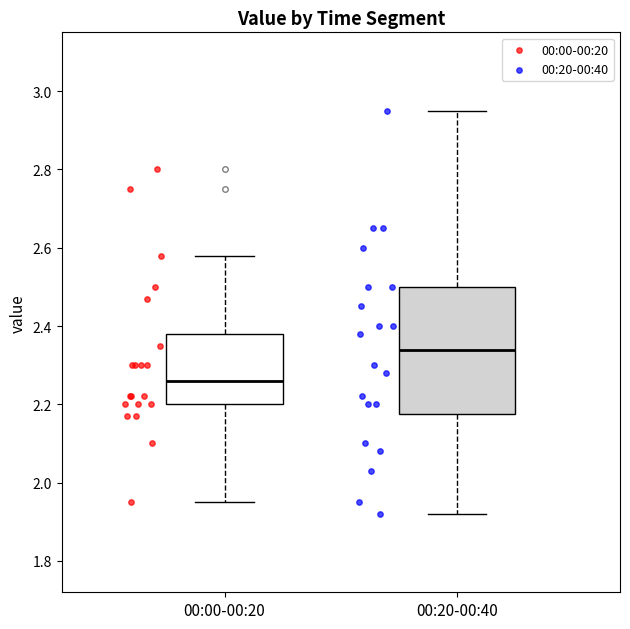

Reading left to right, transcribe this box plot: for each box, give where its median line is, the range the box spans, and where its two whiskers end, as read against the y-axis. The values are not printed on the chart, so give them approximately, as read against the axis.

00:00-00:20: median 2.26, box 2.20 to 2.38, whiskers 1.96 to 2.58
00:20-00:40: median 2.34, box 2.18 to 2.50, whiskers 1.92 to 2.96